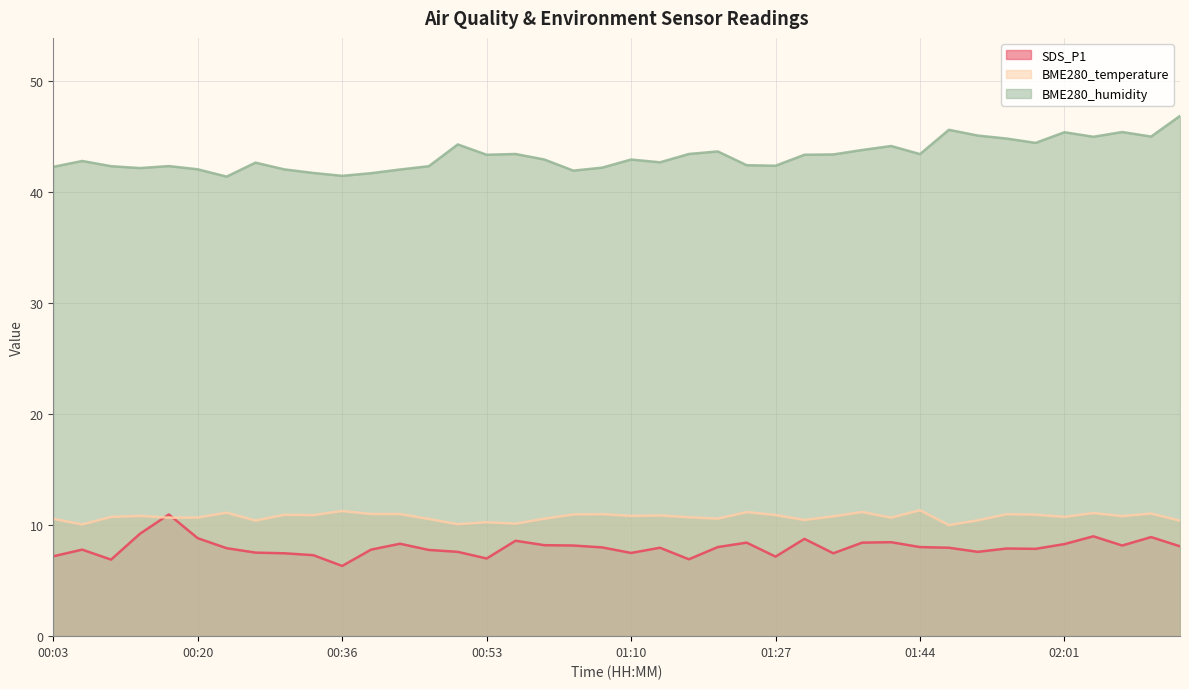

What is the label of the 3rd point from the right?

02:08